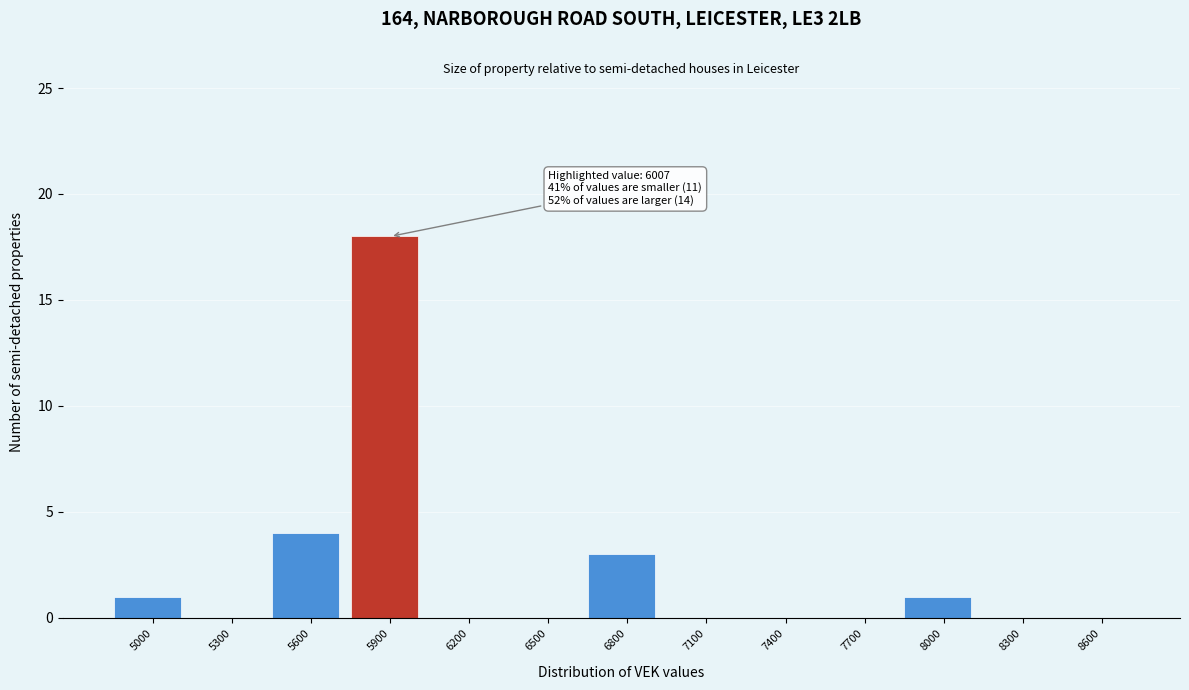

Reading left to right, transcribe all the data shown in this chart.

5000=1	5300=0	5600=4	5900=18	6200=0	6500=0	6800=3	7100=0	7400=0	7700=0	8000=1	8300=0	8600=0